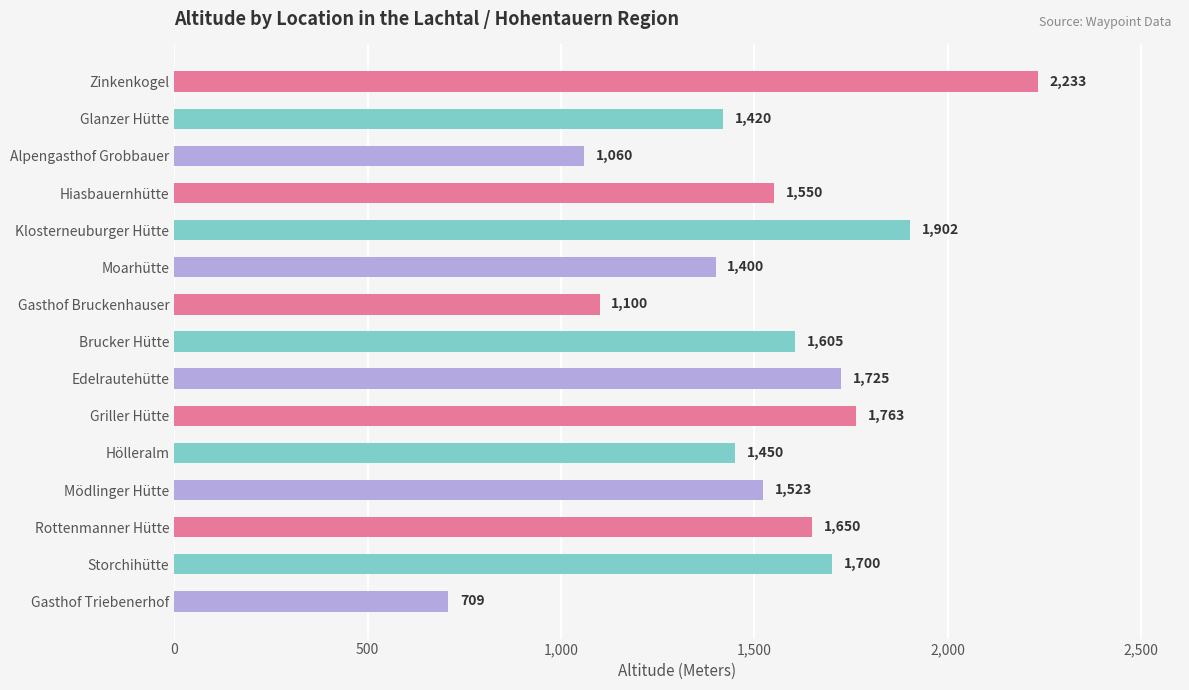

Where is the data nearest to the value 1471?

Hölleralm